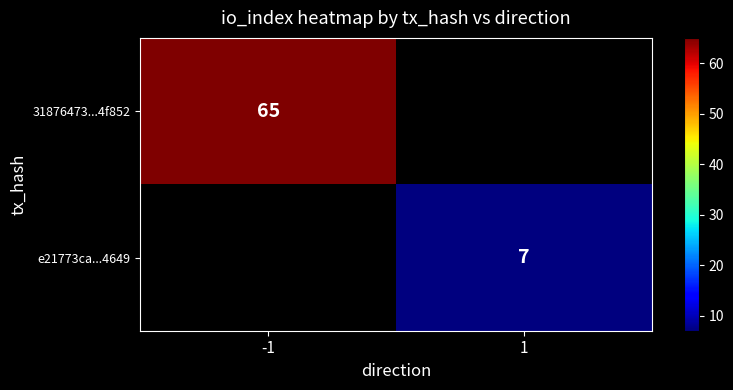

The 31876473...4f852 series shows 39 at -1. True or false?

False